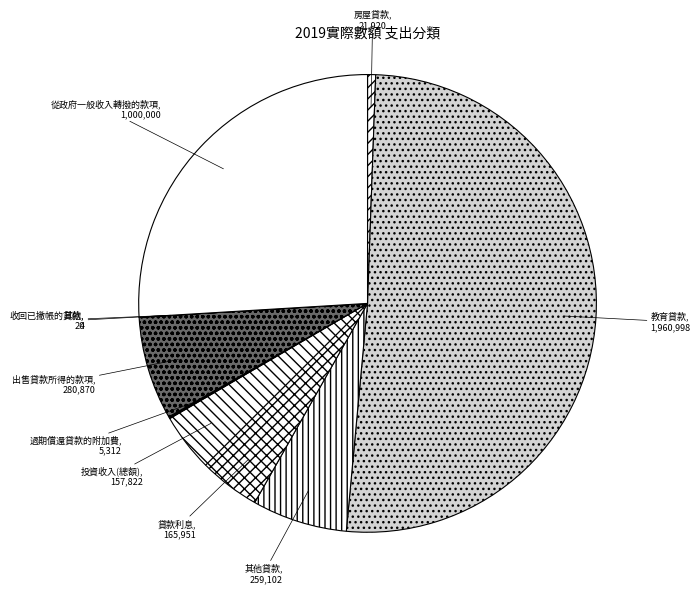

Which has a higher value, 從政府一般收入轉撥的款項 or 房屋貸款?

從政府一般收入轉撥的款項